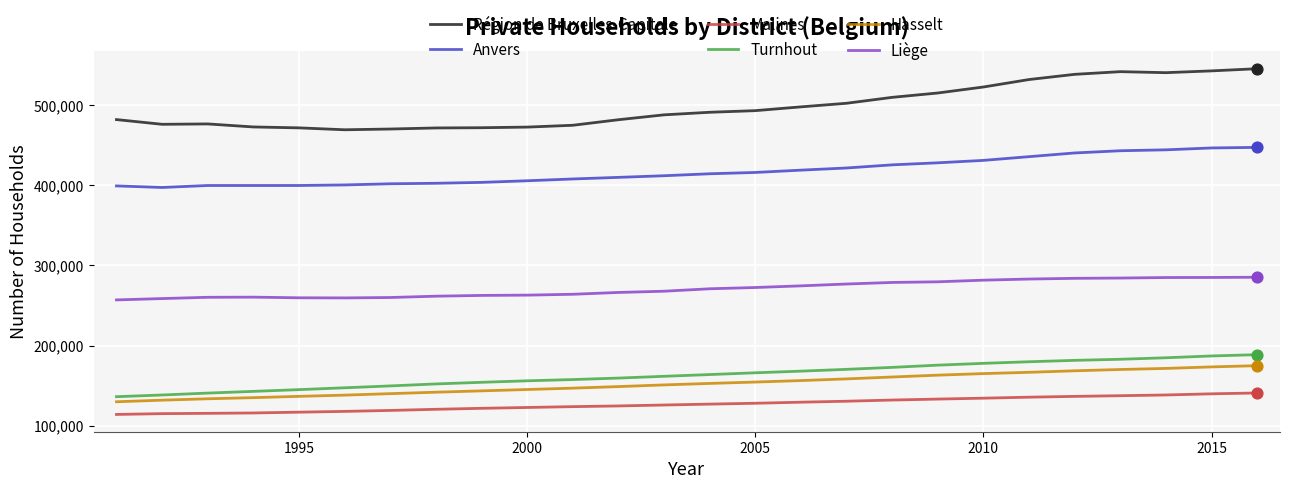

Which series has the largest total across all categories?

Région de Bruxelles-Capitale